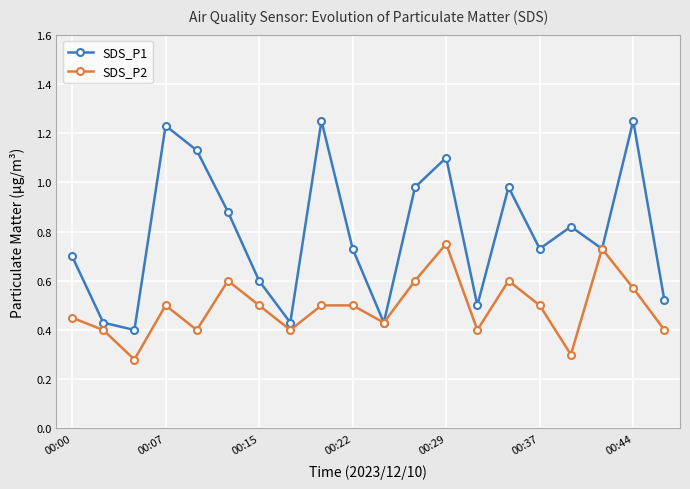

How many SDS_P2 values are between 0 and 1?

20